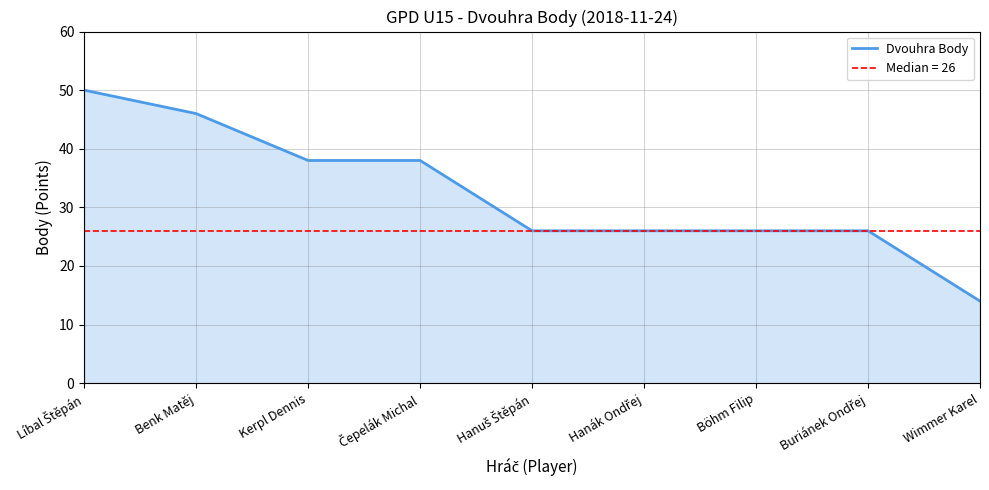

List the labels in order of value, largest first.

Líbal Štěpán, Benk Matěj, Kerpl Dennis, Čepelák Michal, Hanuš Štěpán, Hanák Ondřej, Böhm Filip, Buriánek Ondřej, Wimmer Karel